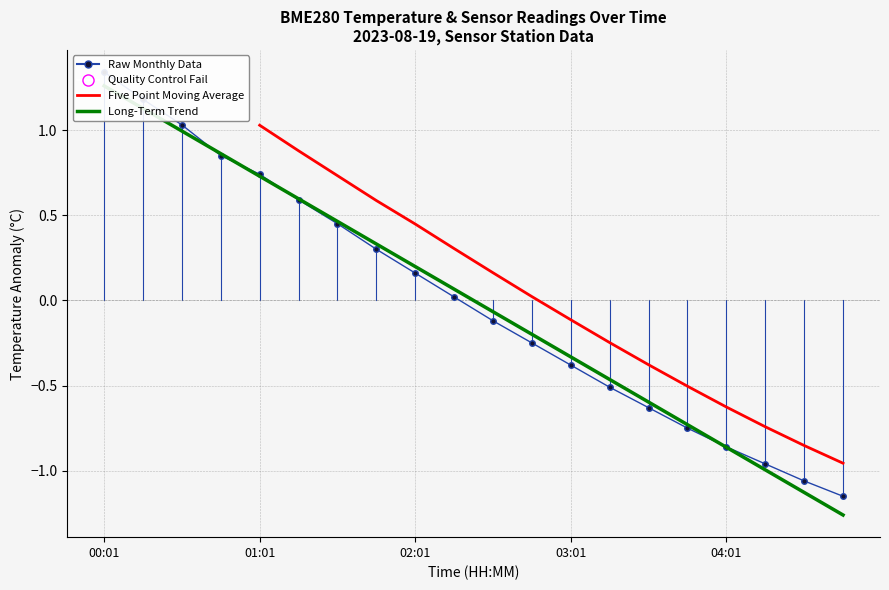

Which series has the largest Y range (max minus min)?

Long-Term Trend